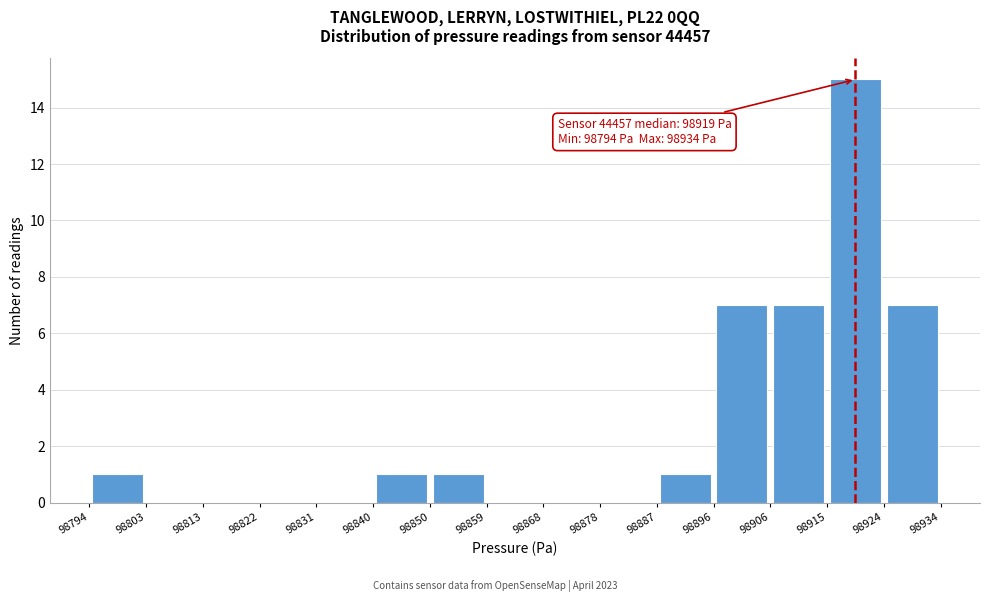

Over which range of the x-axis is the bar tallest?

98915 to 98924